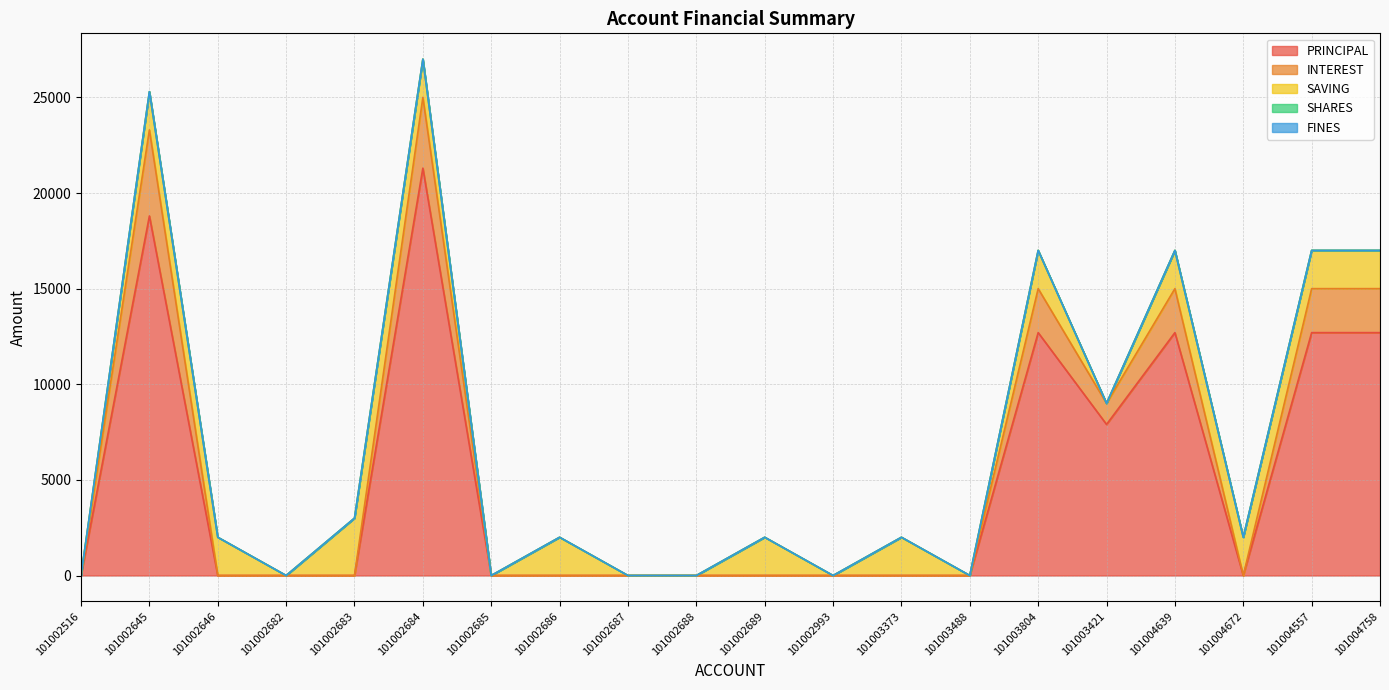

At 101004639, list the series in order from smallest to largest.

SHARES, FINES, SAVING, INTEREST, PRINCIPAL